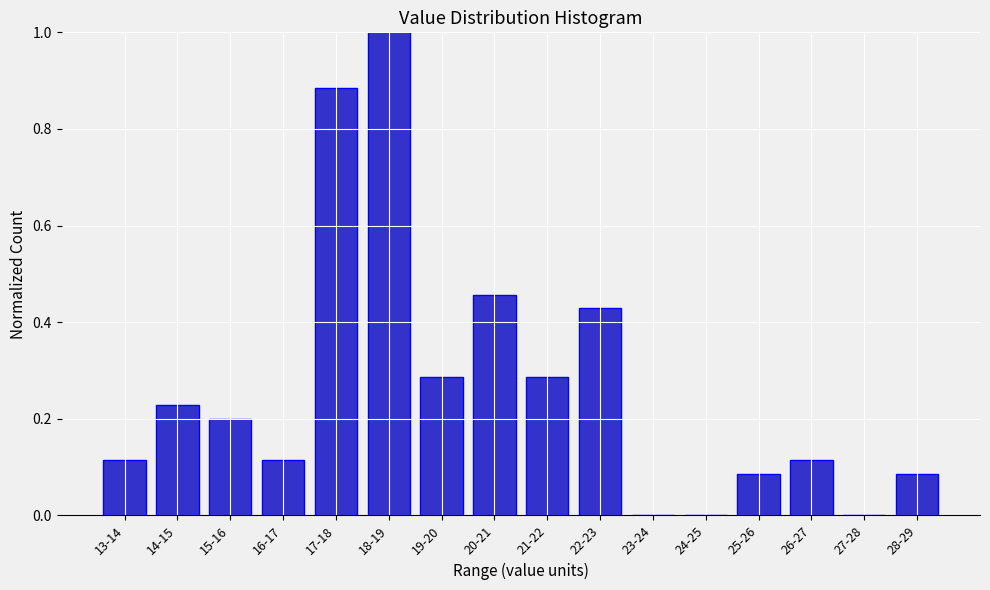

Between 26-27 and 14-15, which is larger?

14-15